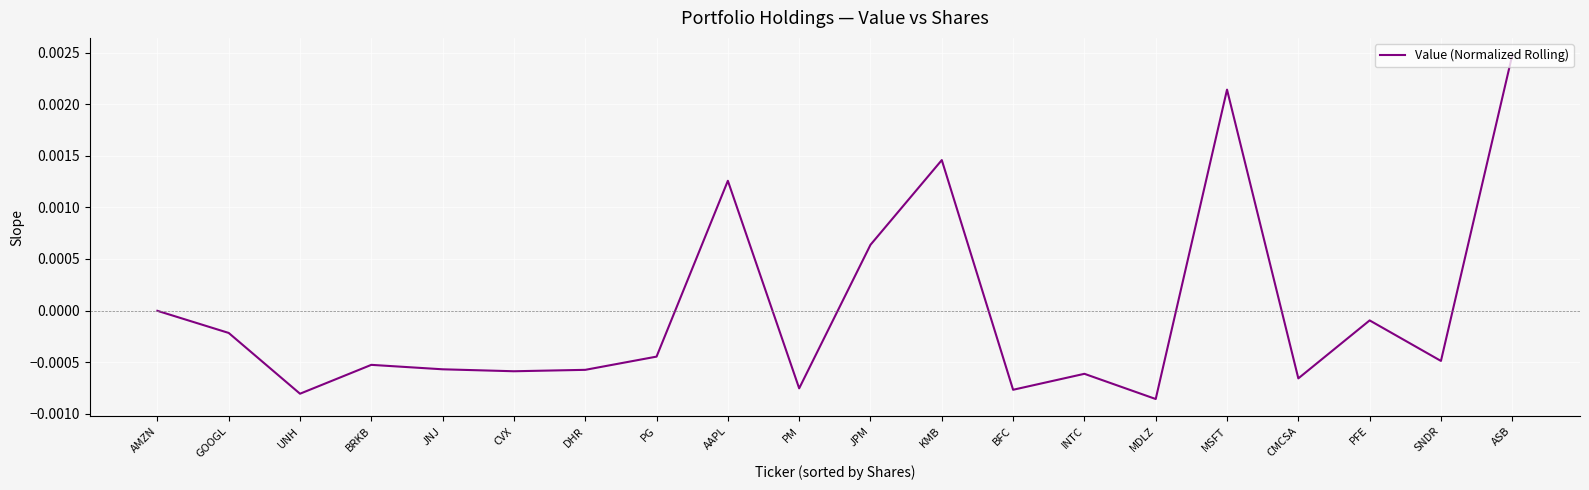

Does the chart display data point markers on the line(s)?

No